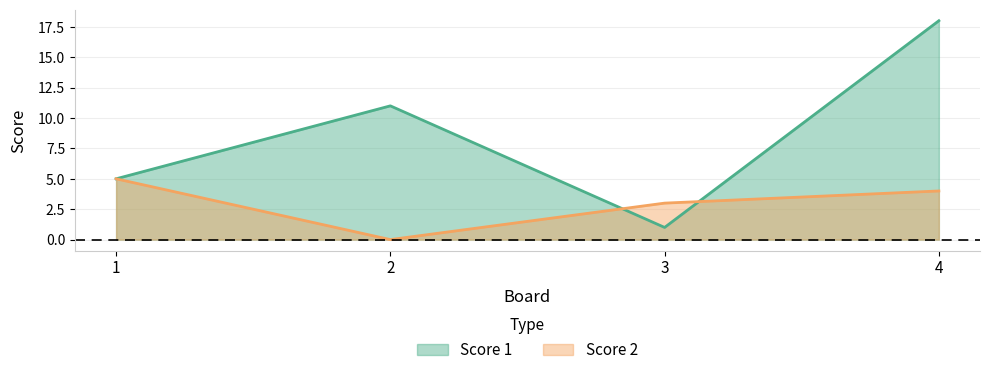

Which category has the lowest value in the Score 1 series?

3